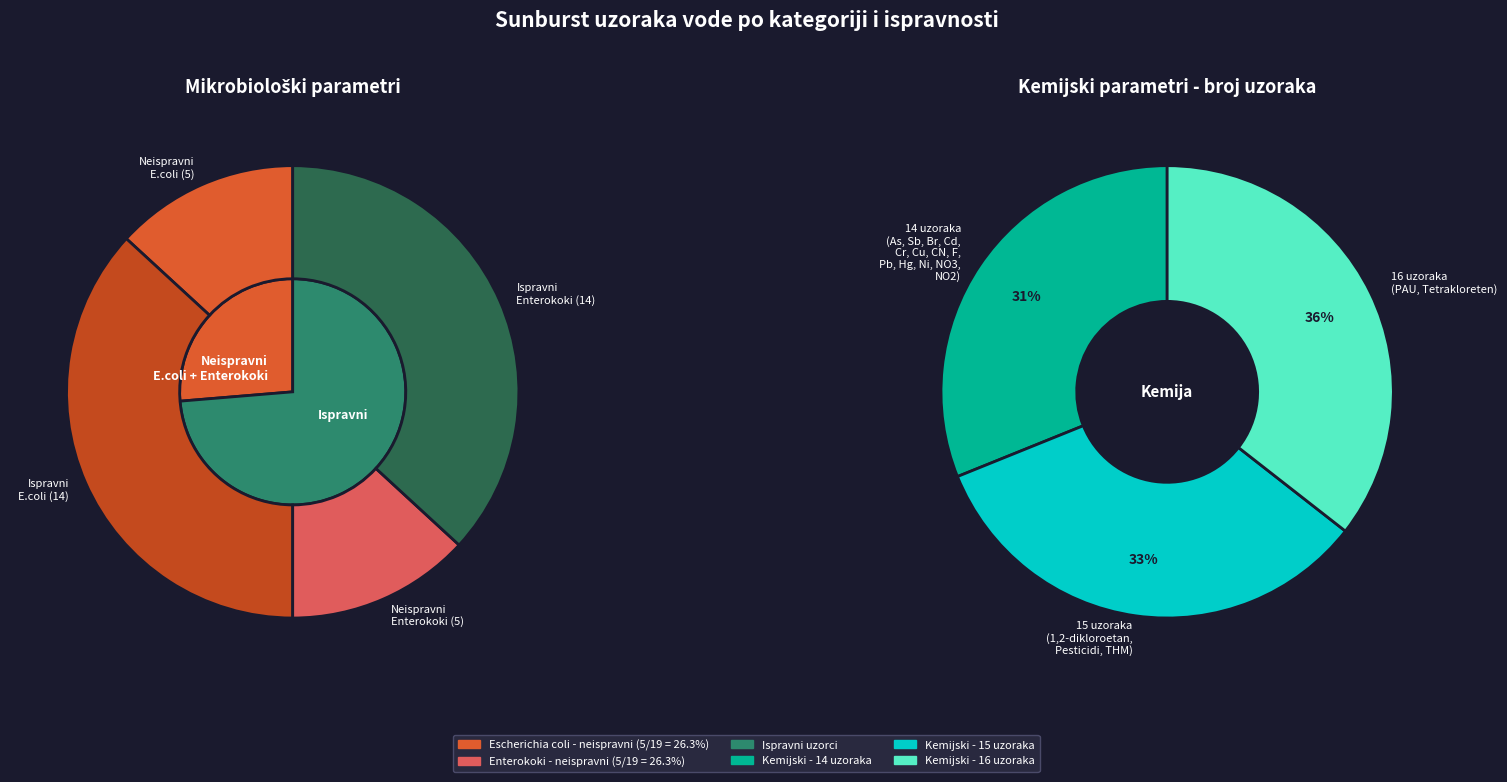

What portion of the pie excludes 1?

26.3%